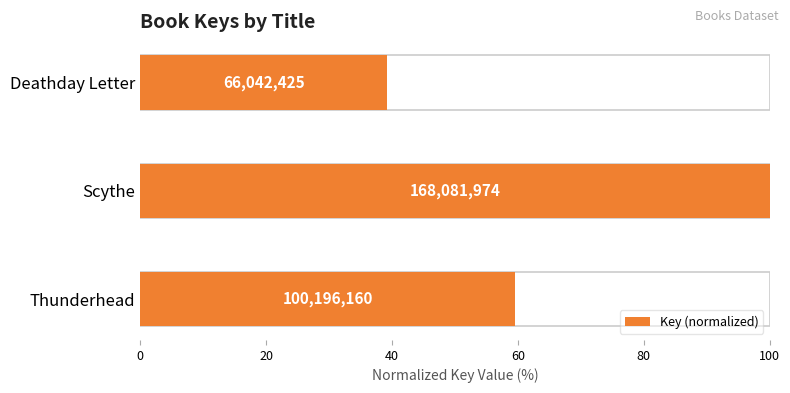

Reading left to right, what are all the values shown in this chart?

59.6	100.0	39.3